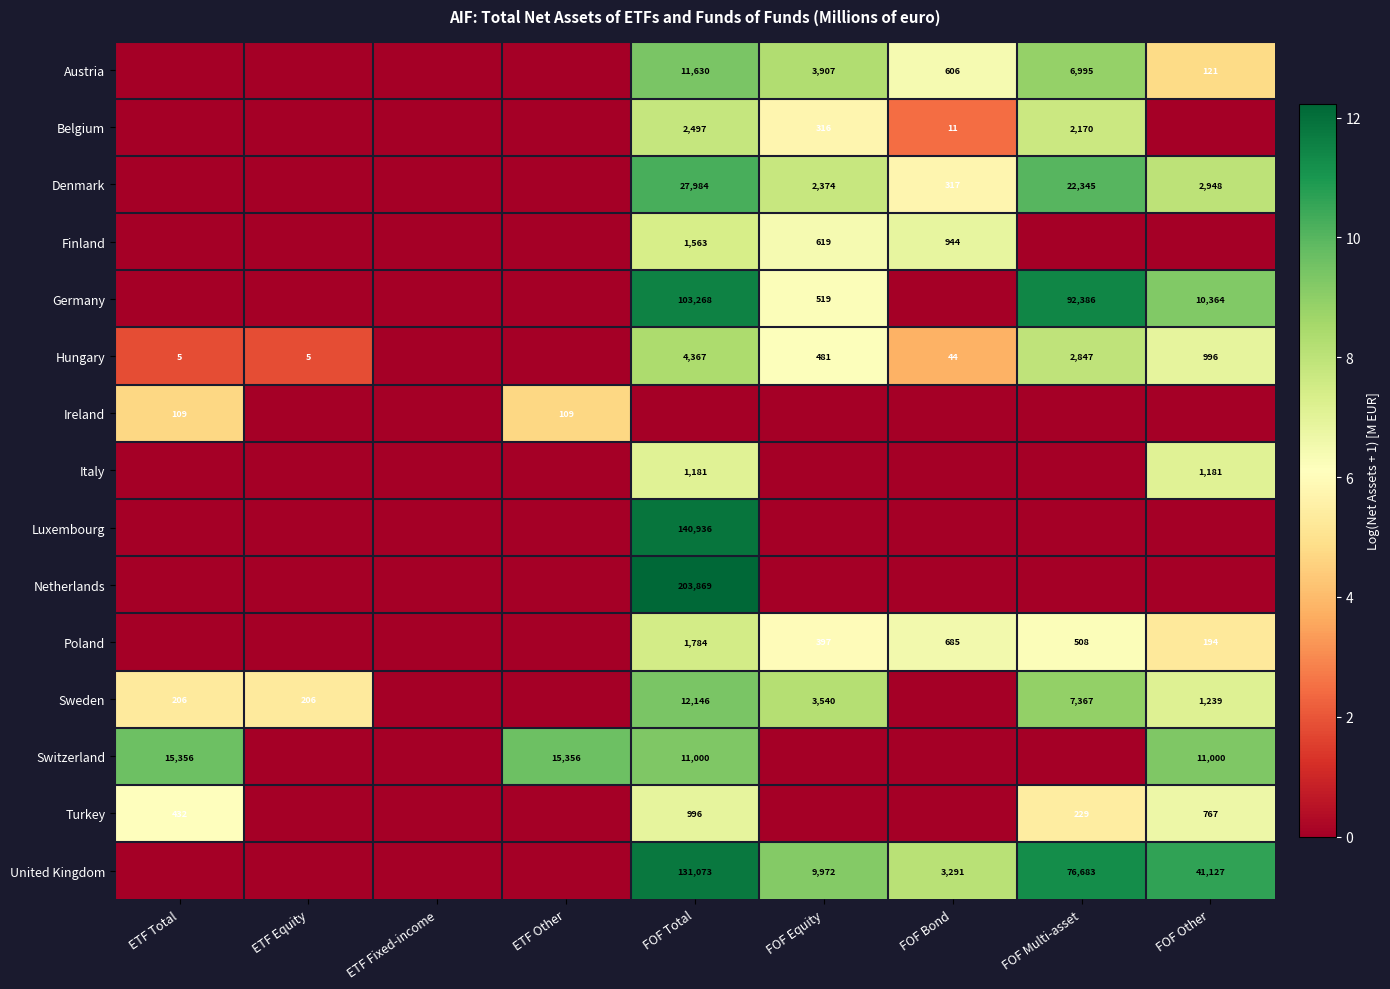

True or false: Luxembourg has a value of 140936 at FOF Total.

True